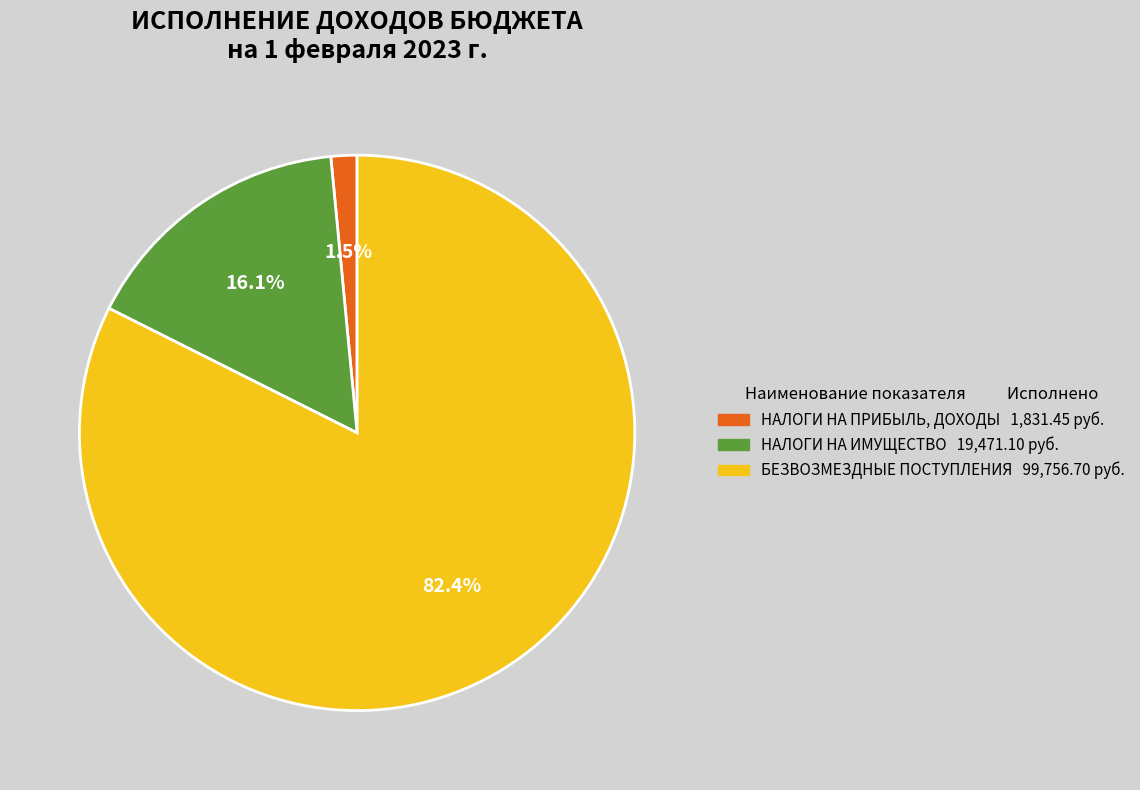

Does any single category account for the majority?

Yes